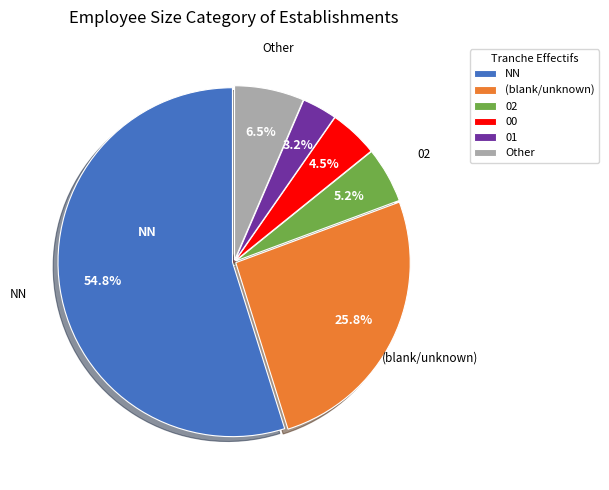

Does any single category account for the majority?

Yes